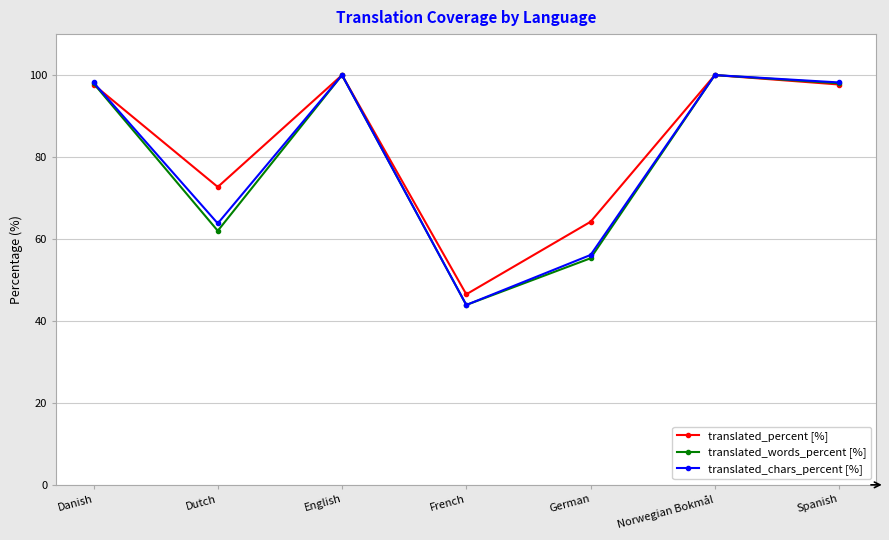

What is the approximate value of translated_words_percent [%] at Dutch?

62.0